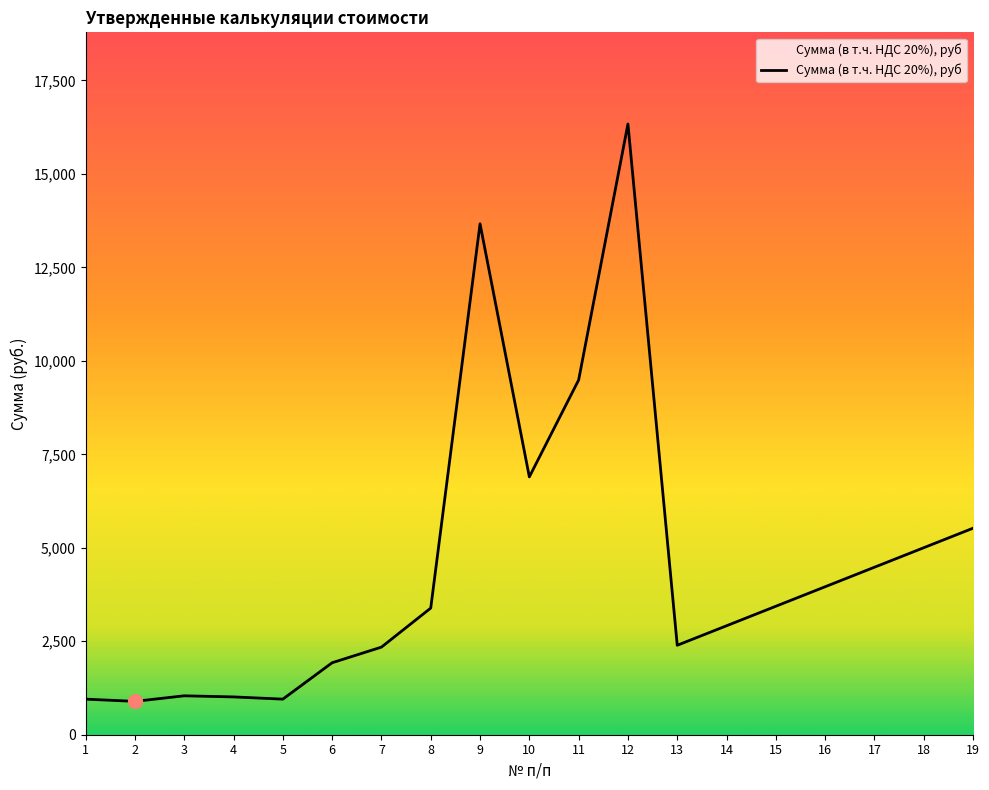

How many categories are shown in the chart?

19